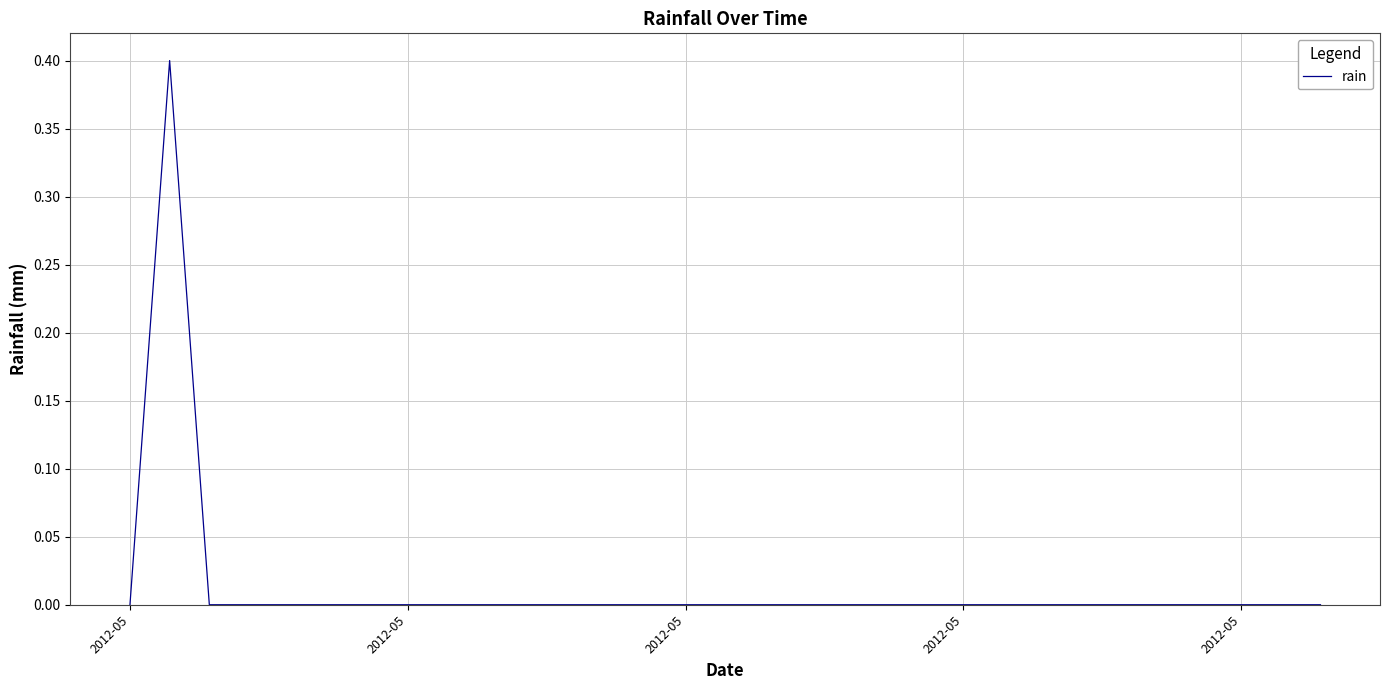

What is the maximum value shown in the chart?

0.4